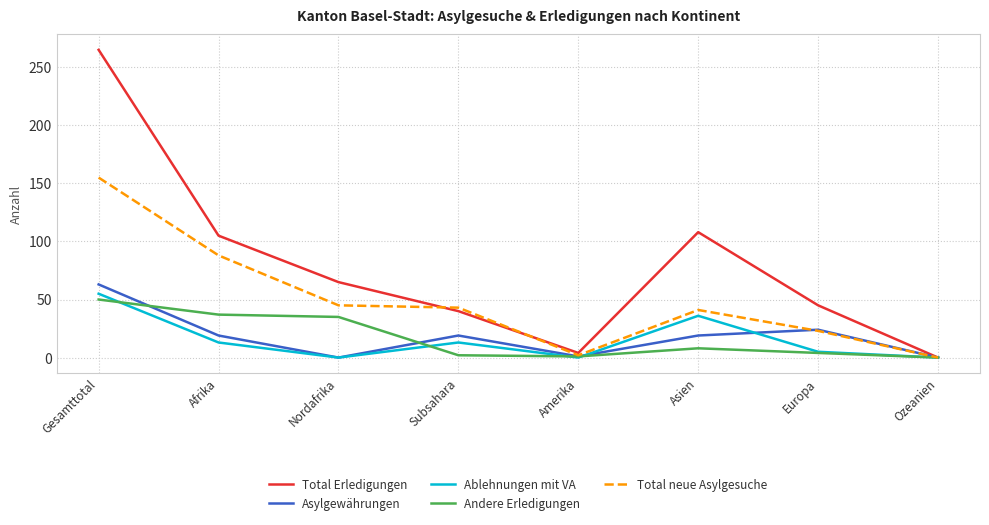

True or false: Andere Erledigungen has a value of 37 at Afrika.

True